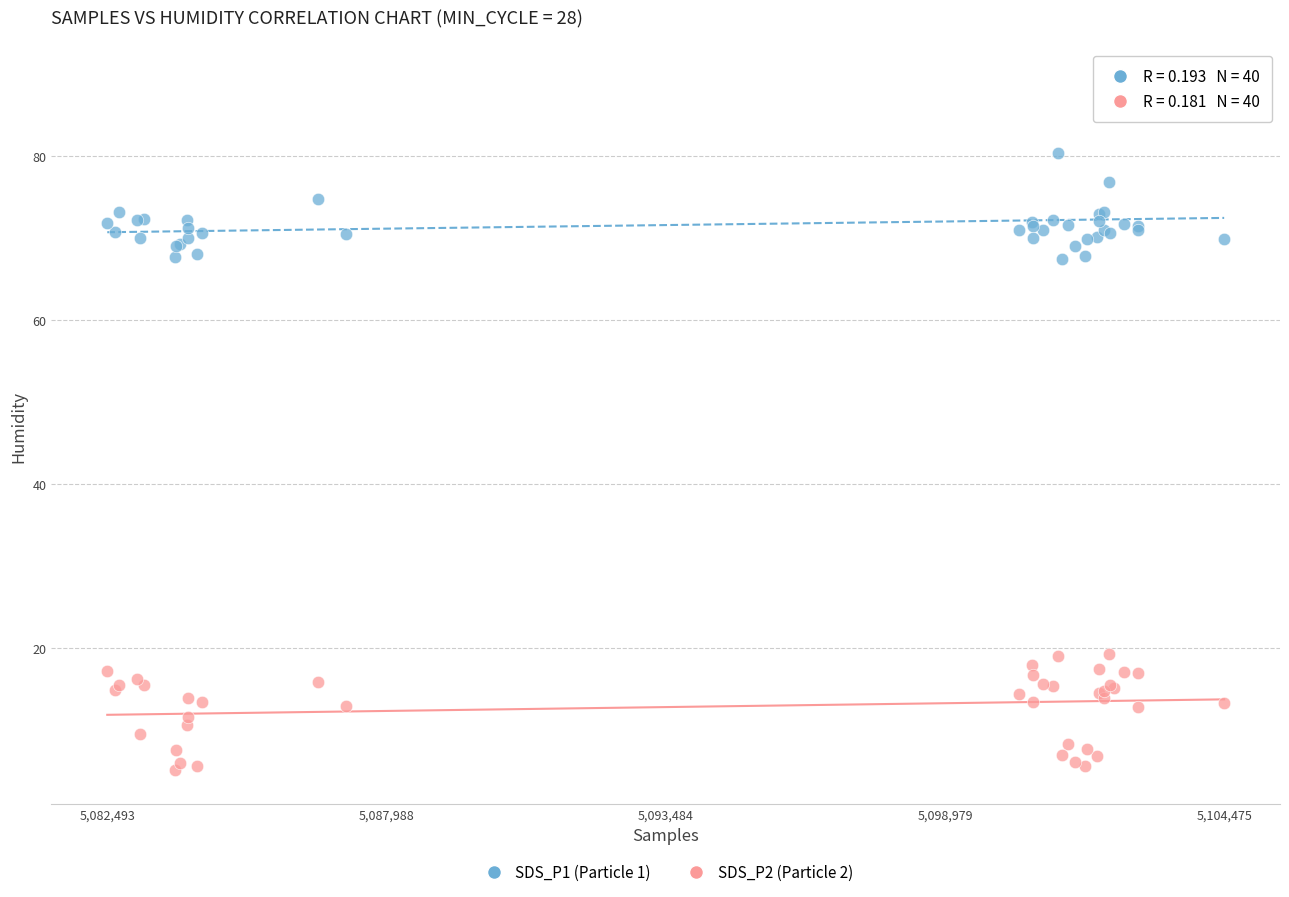

Which series has the largest Y range (max minus min)?

SDS_P1 (Particle 1)